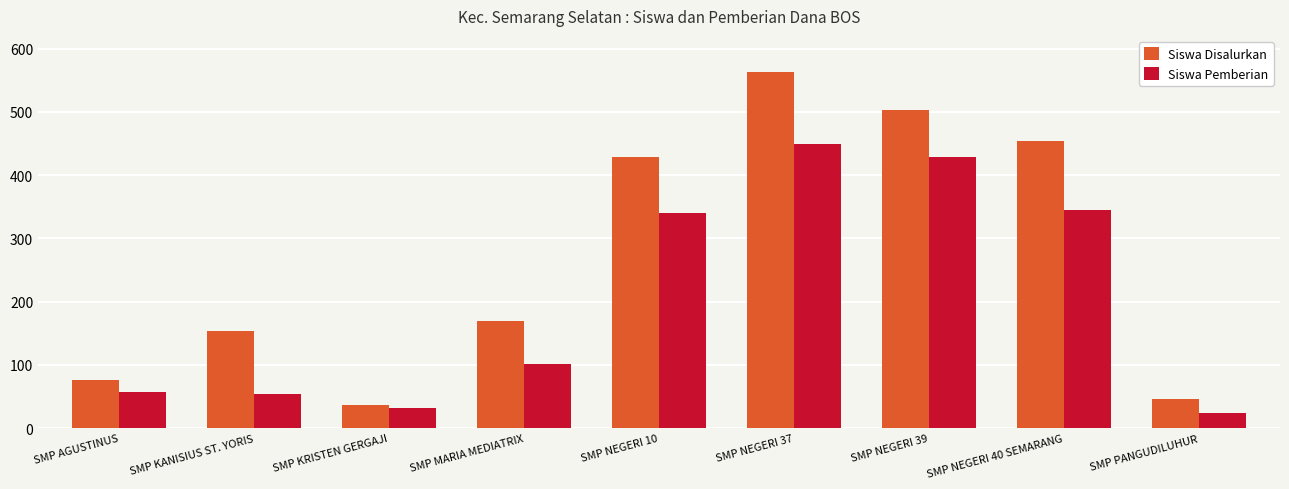

What is the lowest value of the Siswa Pemberian series?

24